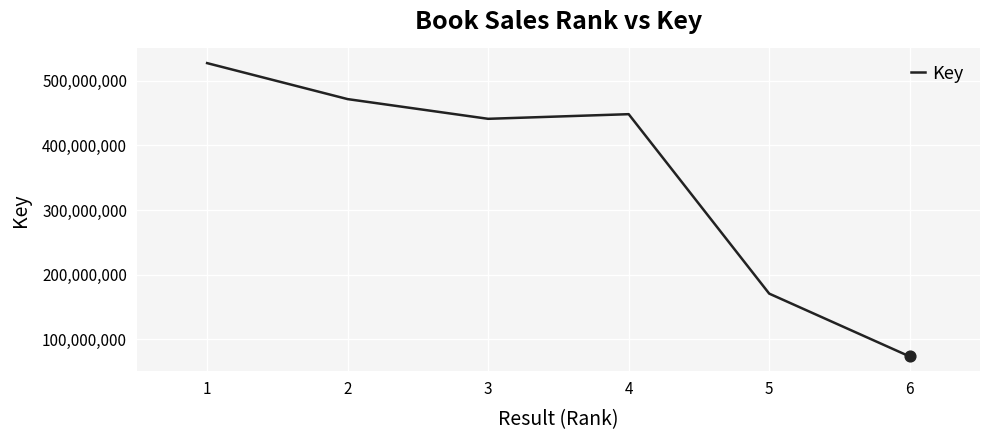

Which has a higher value, 3 or 2?

2